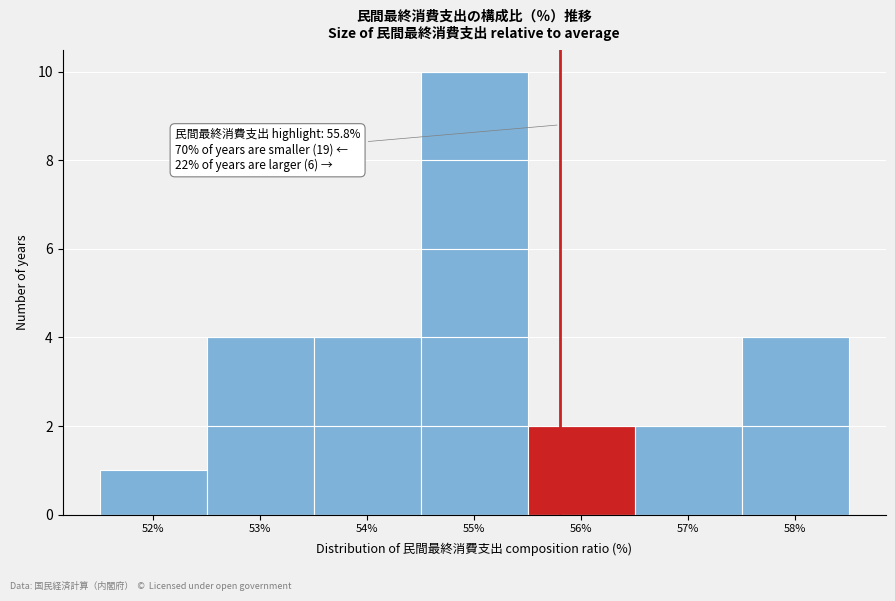

Which range on the x-axis has the tallest bar?

54.5 to 55.5